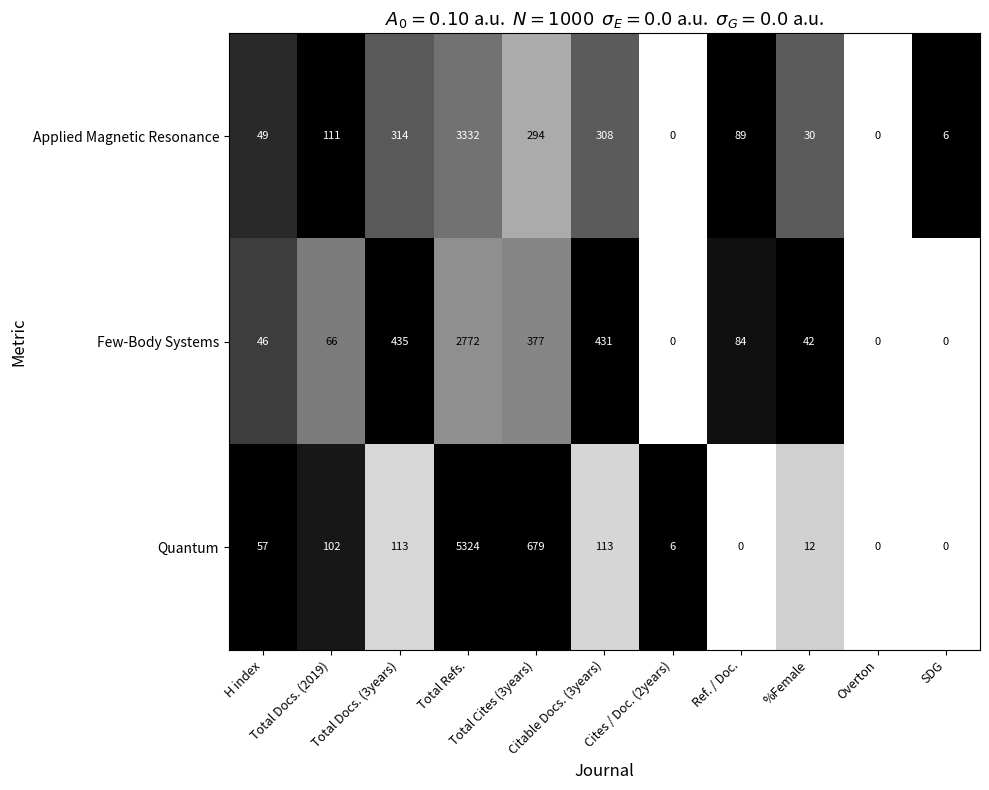

Rank the series by their maximum value, from lowest to highest.

Few-Body Systems, Applied Magnetic Resonance, Quantum